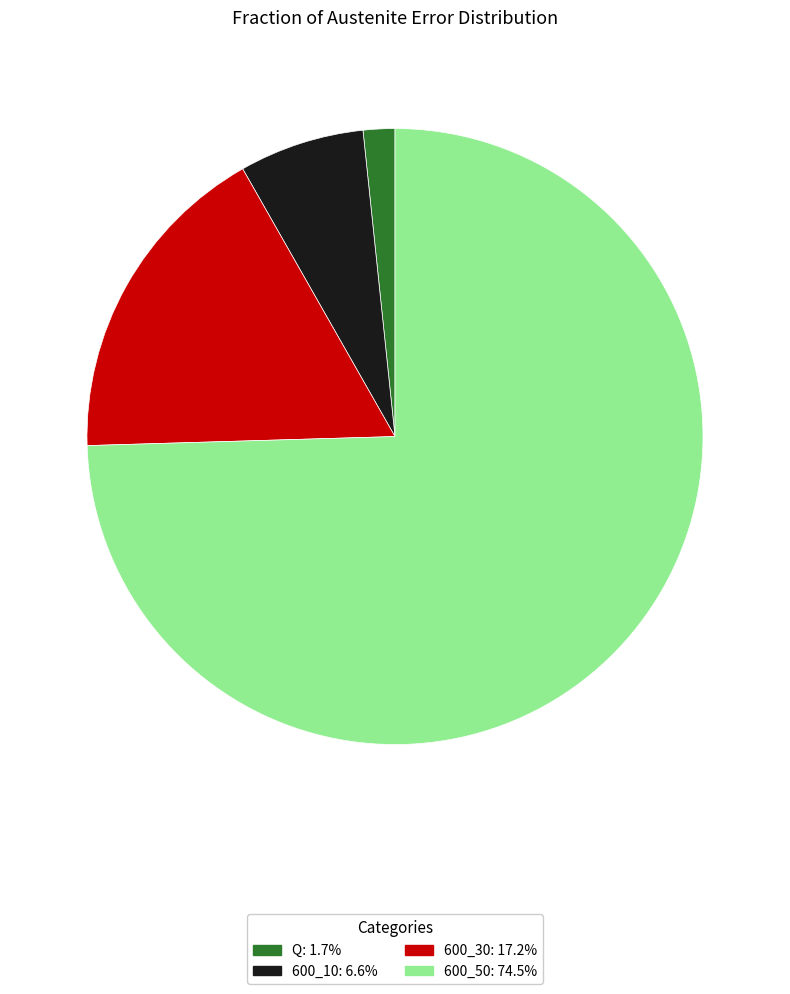

Is 600_10 the majority of the pie?

No